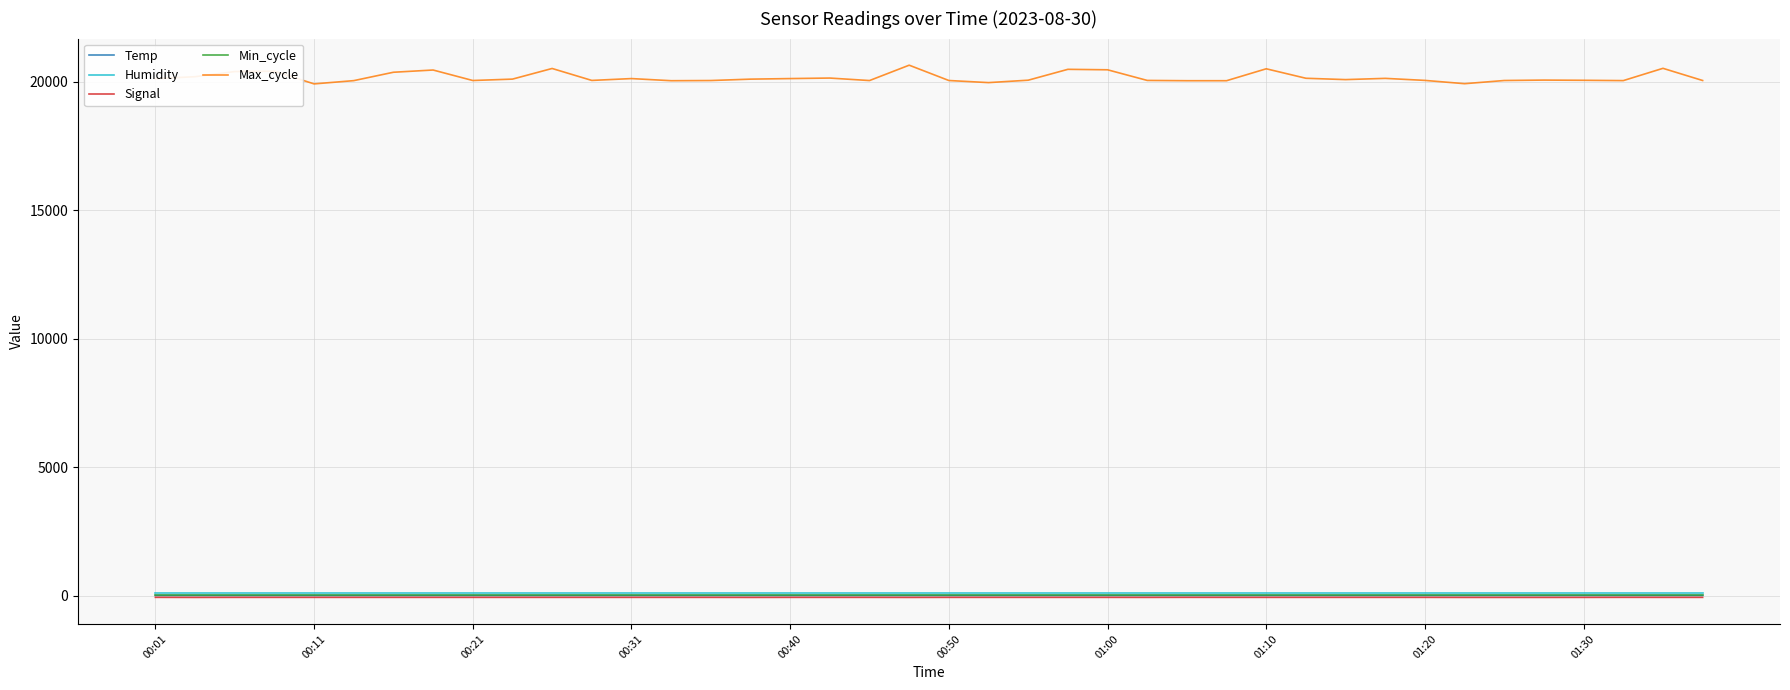

Which series has the largest range (max minus min)?

Max_cycle